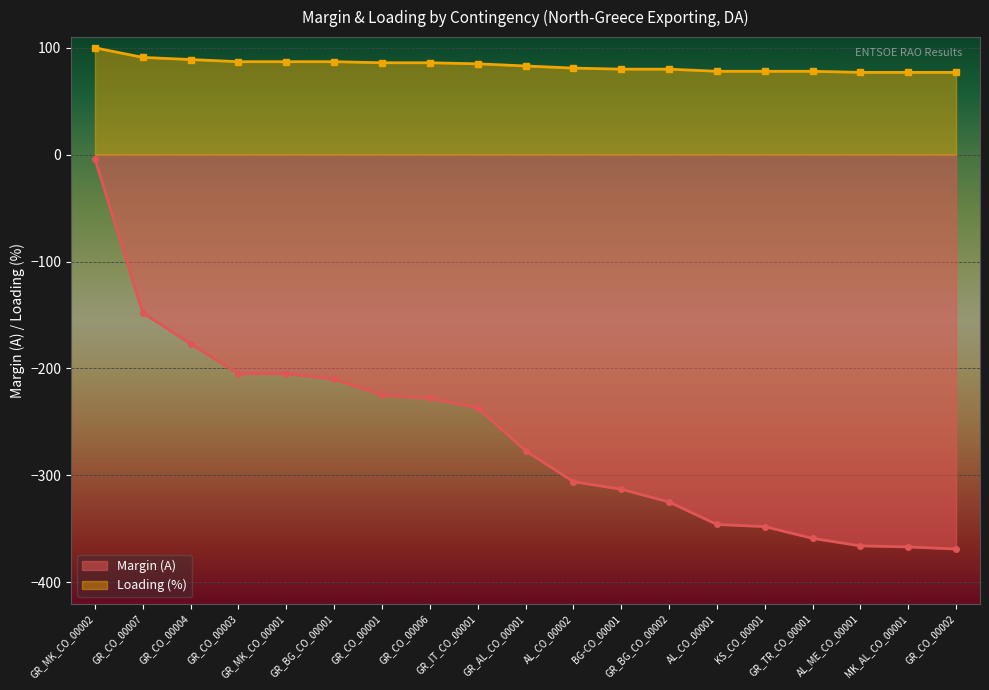

At AL_ME_CO_00001, list the series in order from largest to smallest.

Loading (%), Margin (A)